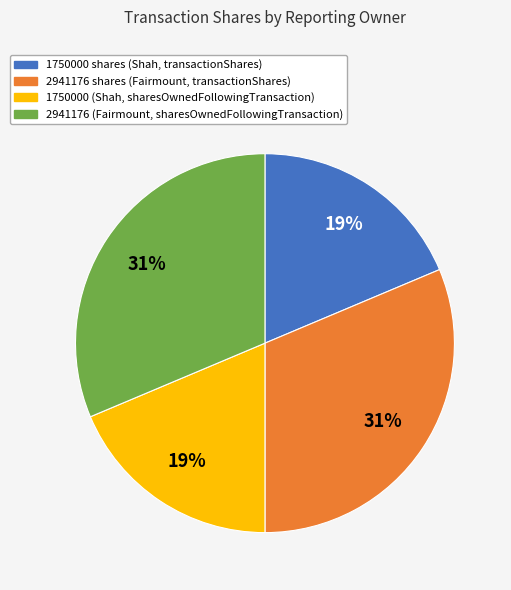

What percentage is the 2941176 shares (Fairmount, transactionShares) slice, to the nearest percent?

31%